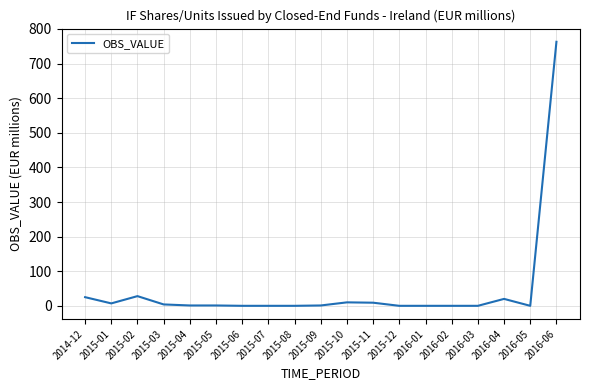

Between 2016-06 and 2015-07, which is larger?

2016-06